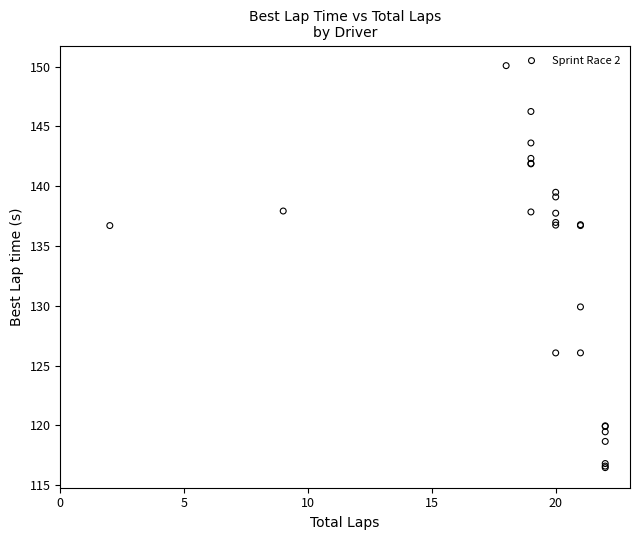

What Y value in the scatter plot is closest to 133?

129.9